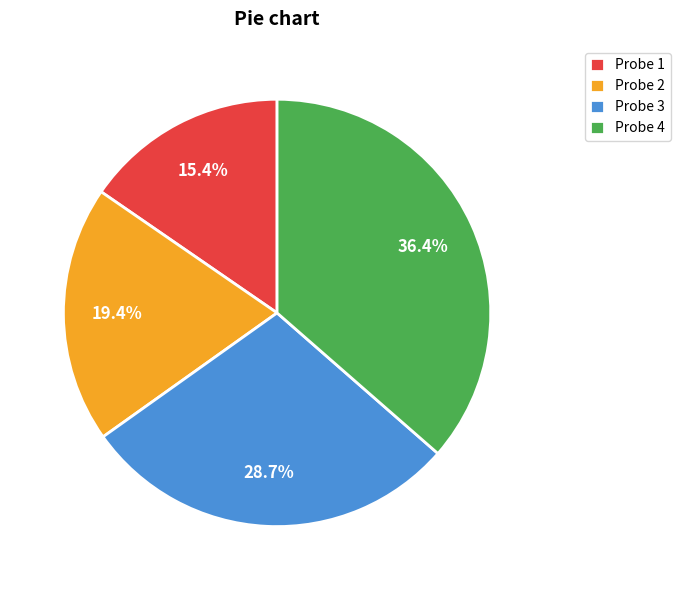

Which category has the smallest portion of the pie?

Probe 1